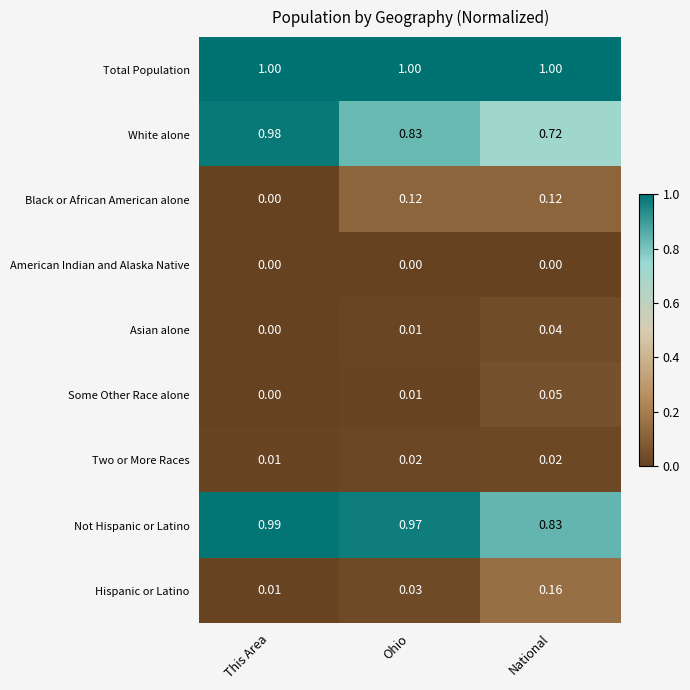

Which series changed the most between This Area and National?

White alone